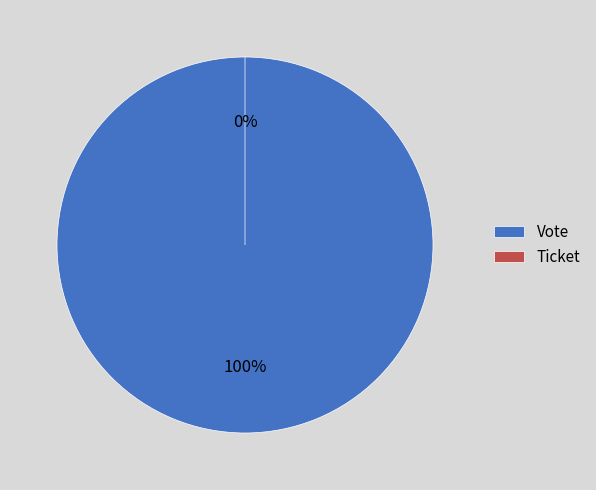

To the nearest percent, what is the difference between the Ticket and Vote slice percentages?

100%